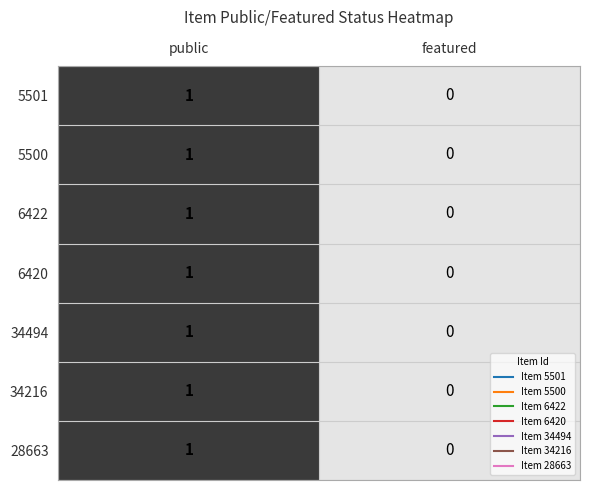

At which category is the sum across all series the highest?

public